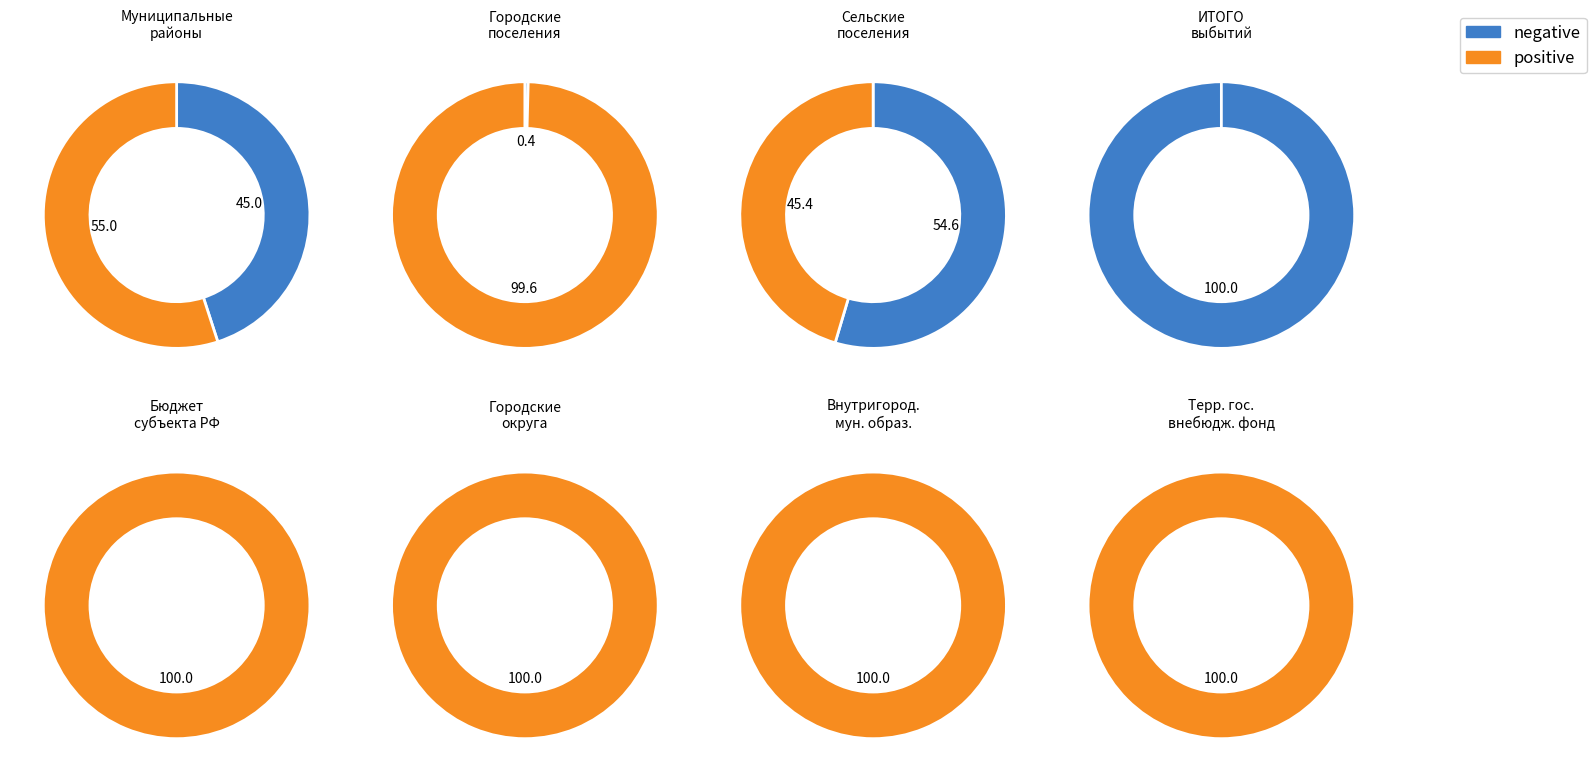

Does 5 represent more than half of the total?

No